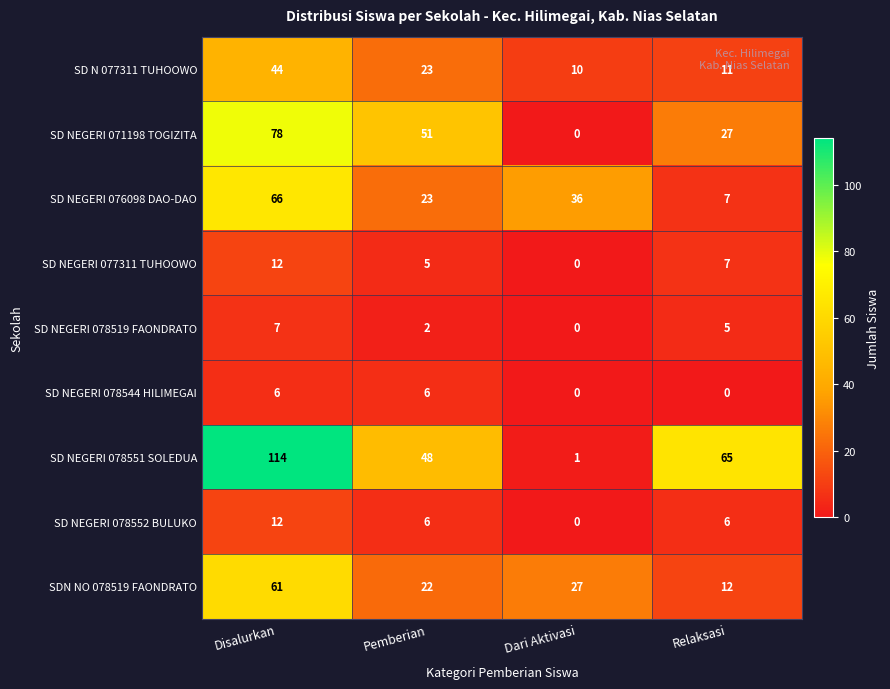

Is the value of SD NEGERI 076098 DAO-DAO at Dari Aktivasi greater than the value of SD NEGERI 071198 TOGIZITA at Pemberian?

No